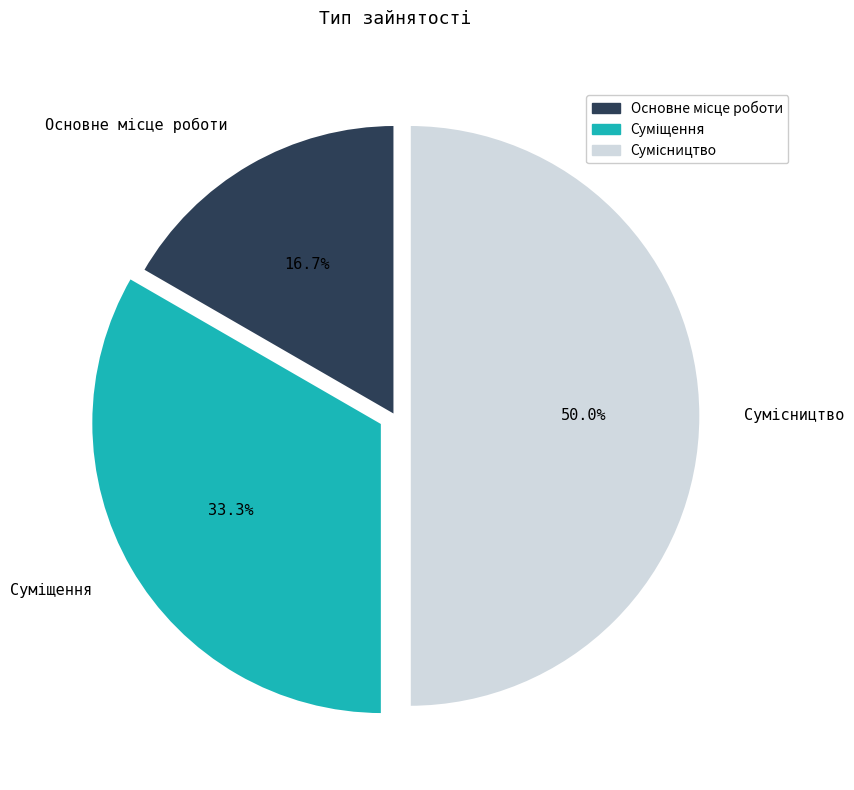

How many slices are in this pie chart?

3